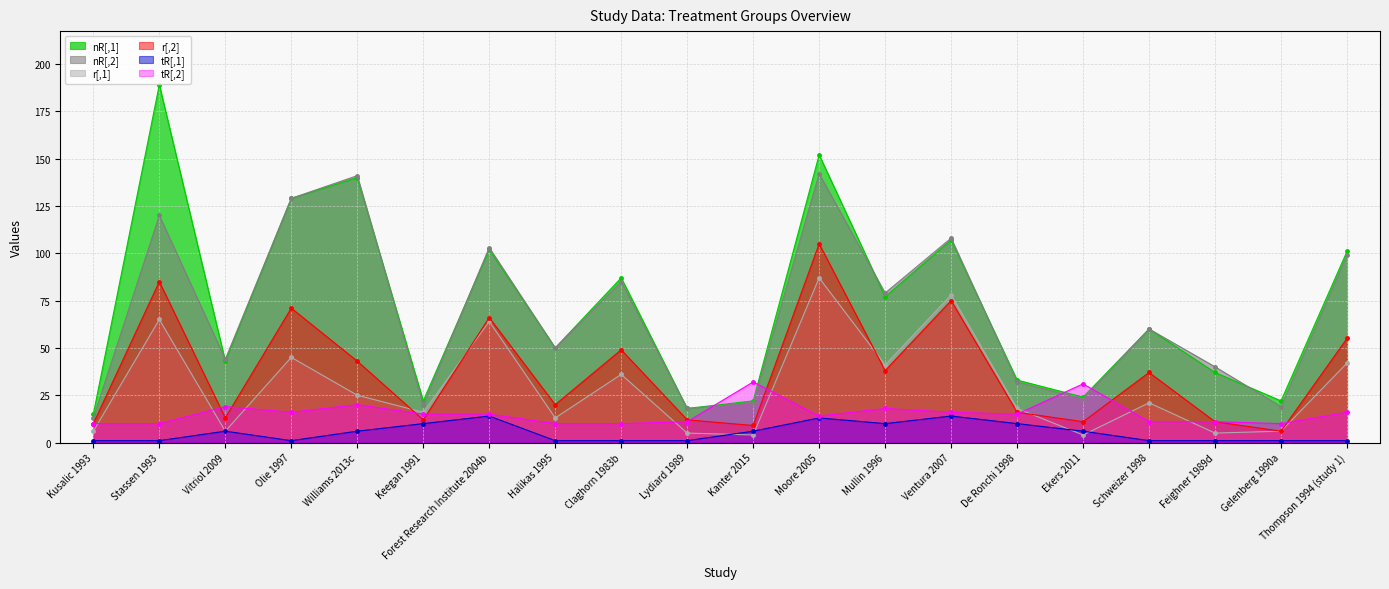

How many interior local peaks does the nR[,1] series have?

7